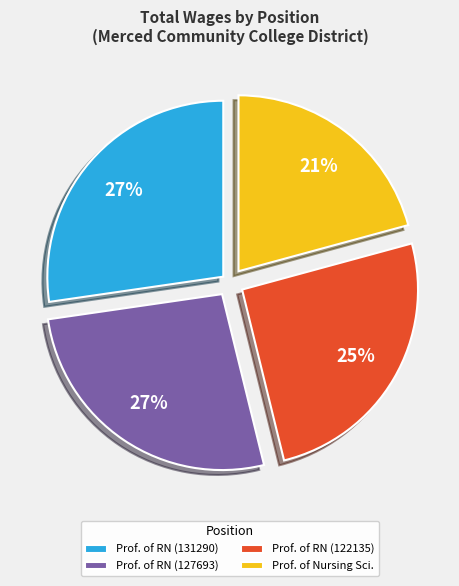

Which has a higher value, Prof. of Nursing Sci. or Prof. of RN (122135)?

Prof. of RN (122135)